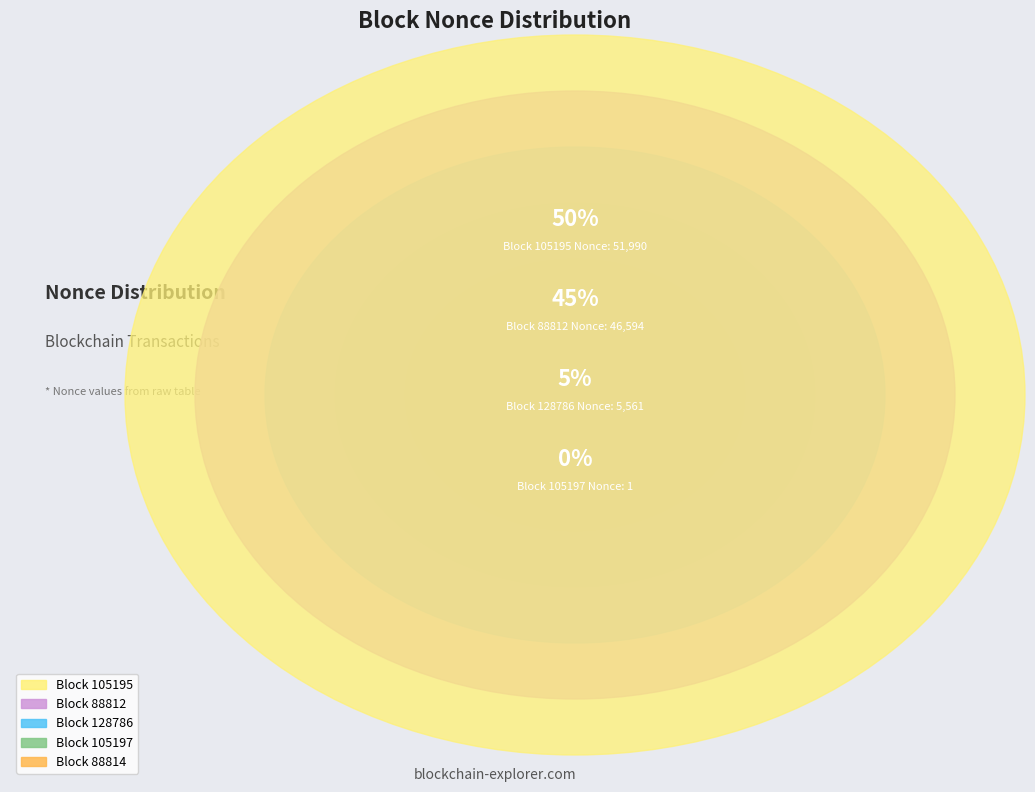

True or false: 105197 accounts for 0% of the total.

True